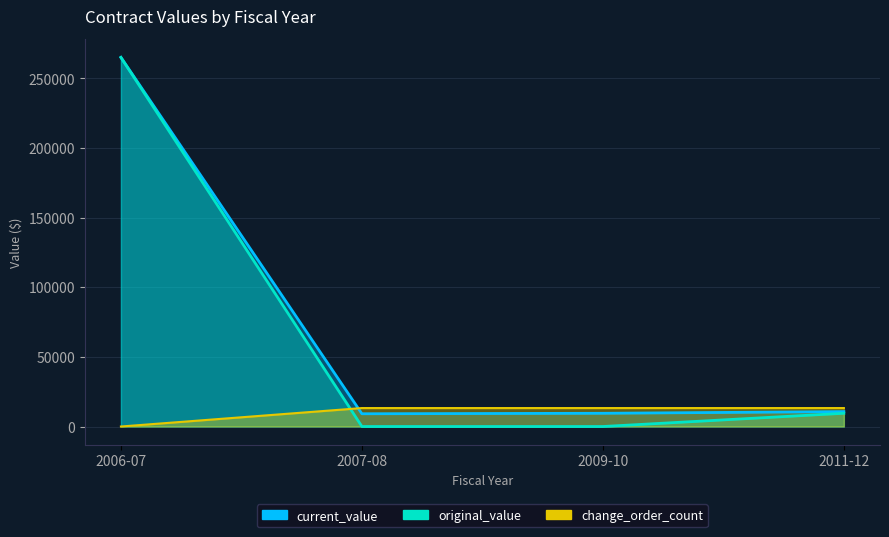

How many values in the original_value series exceed 9500?

1